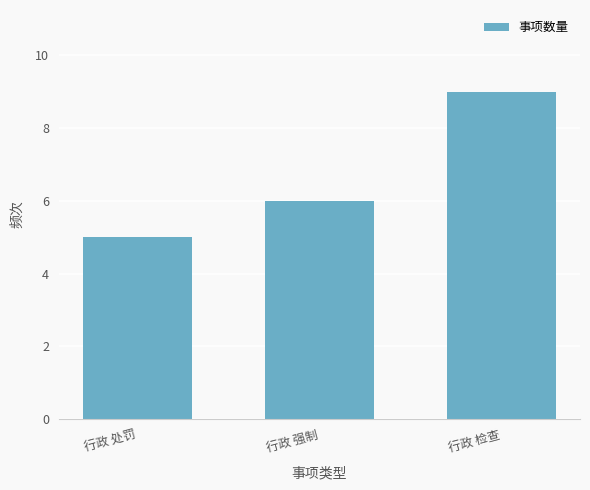

What is the difference between the second highest and minimum values?

1